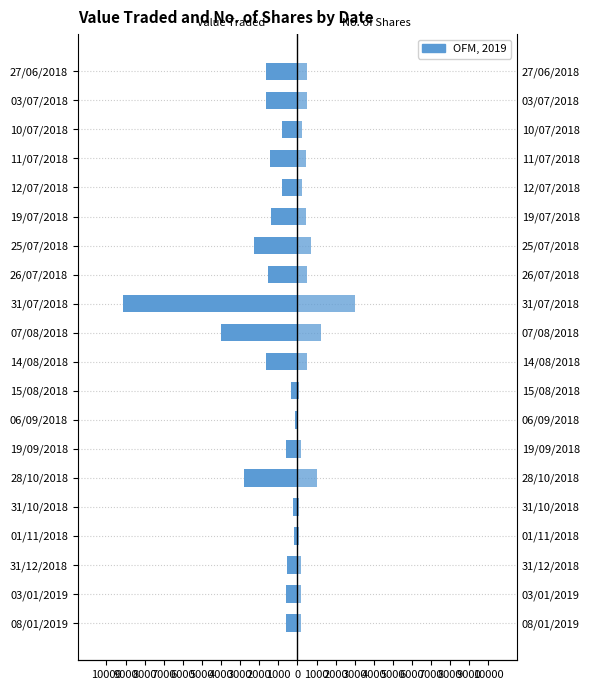

How many series are shown in this chart?

2